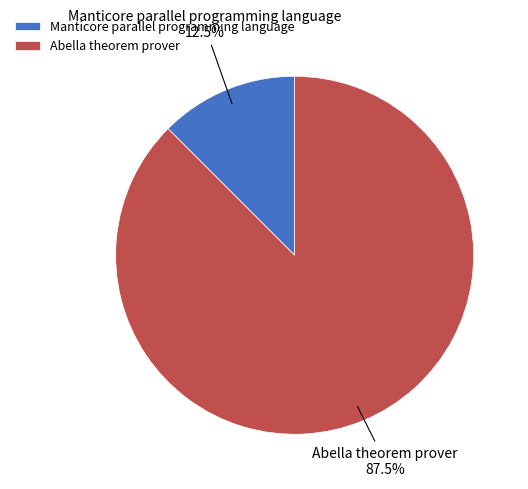

Which has a higher value, Abella theorem prover or Manticore parallel programming language?

Abella theorem prover